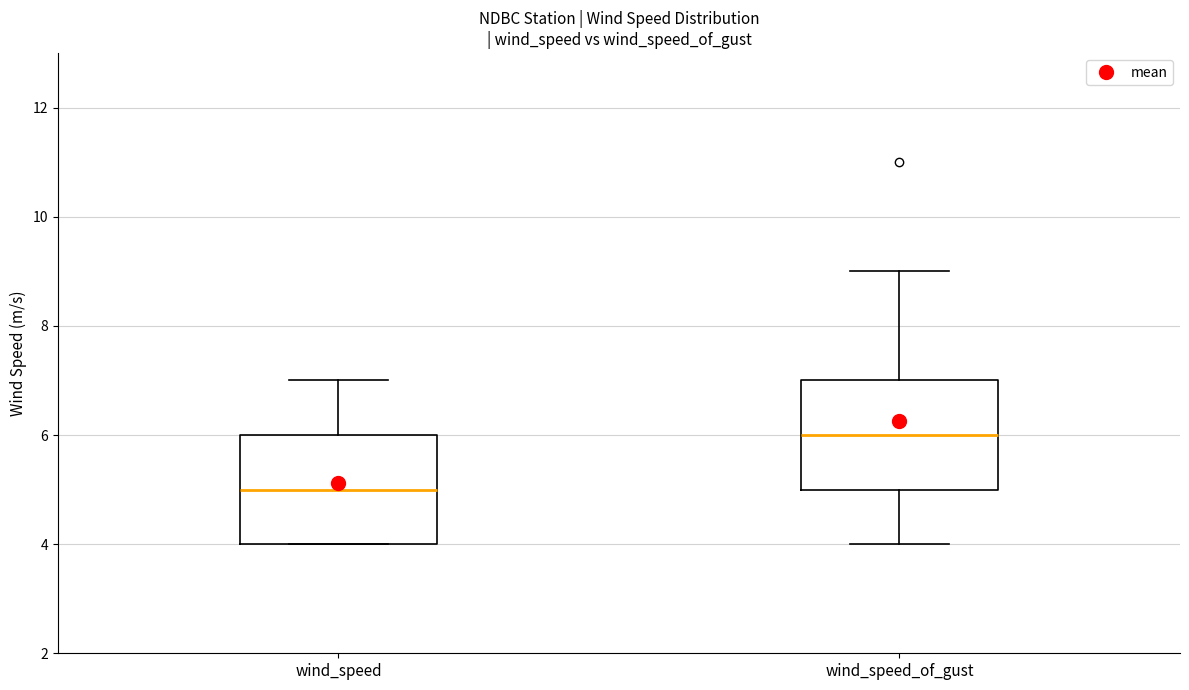

Which box has the lowest median line?

wind_speed